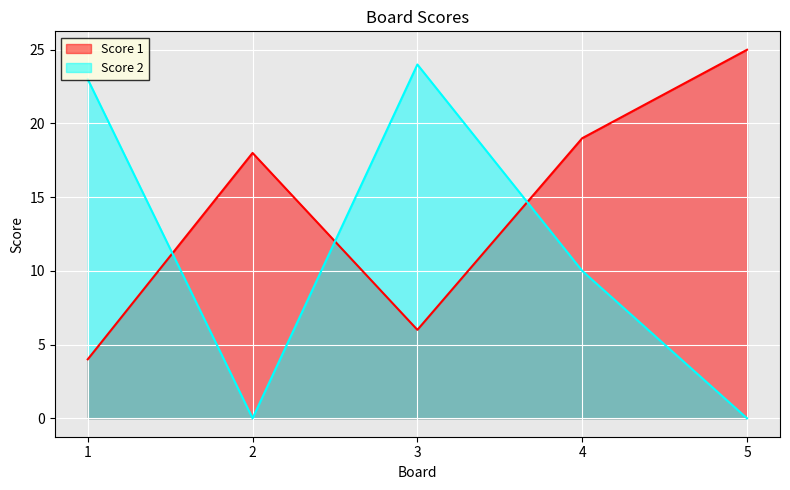

Reading right to left, what are all the values shown in this chart?

Score 1: 5=25	4=19	3=6	2=18	1=4
Score 2: 5=0	4=10	3=24	2=0	1=23